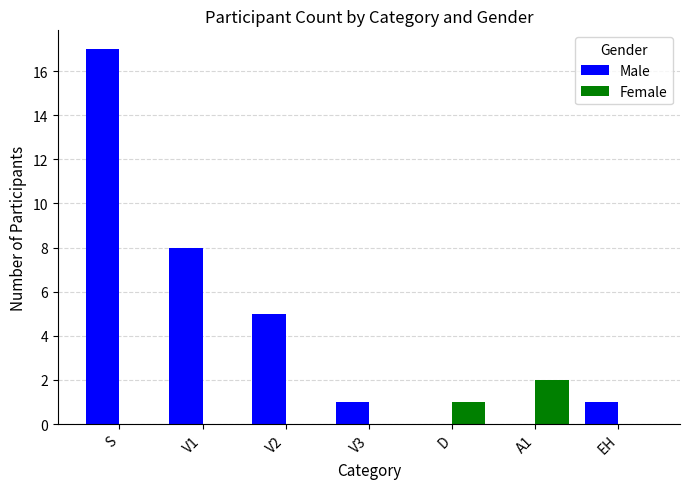

Between V1 and V2, which series saw the biggest shift?

Male